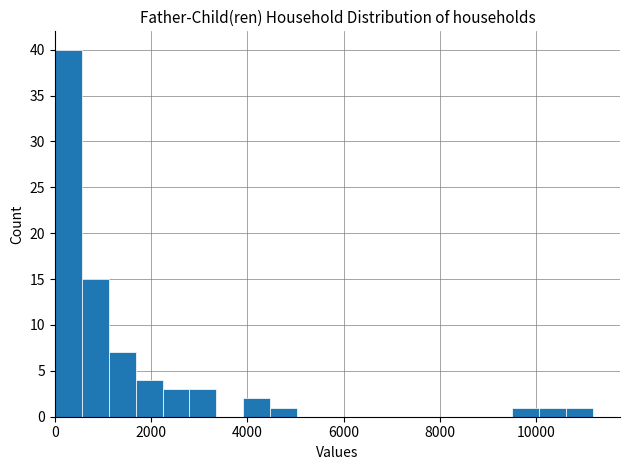

Read against the x-axis, roughly where is the centre of the tallest bar?

200